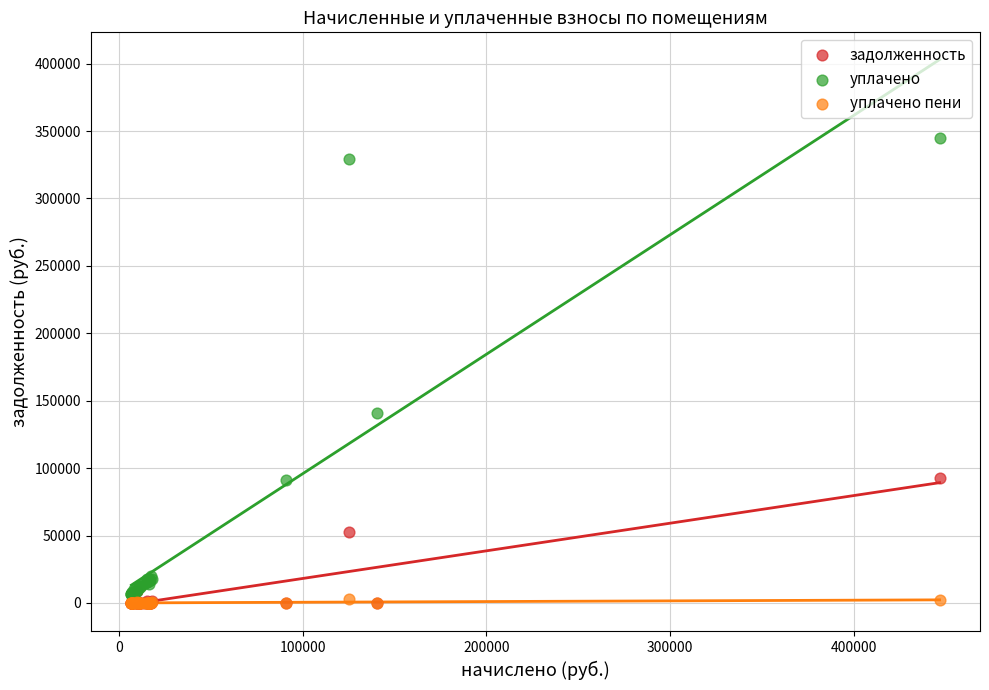

Which series contains the highest Y value?

уплачено